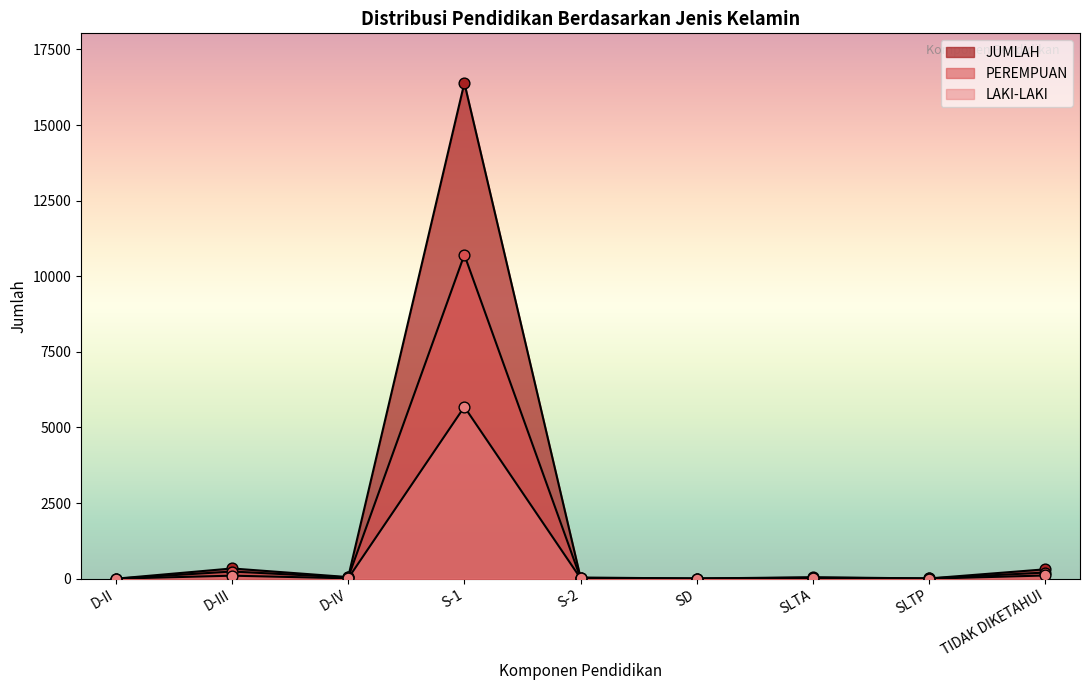

Which series contains the lowest Y value?

PEREMPUAN